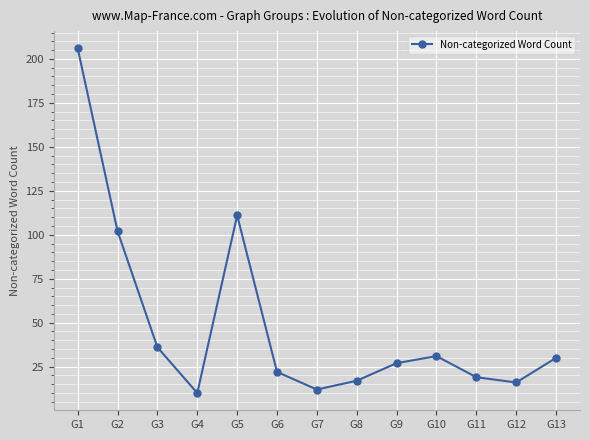

Is it true that the value at G8 is 17?

True